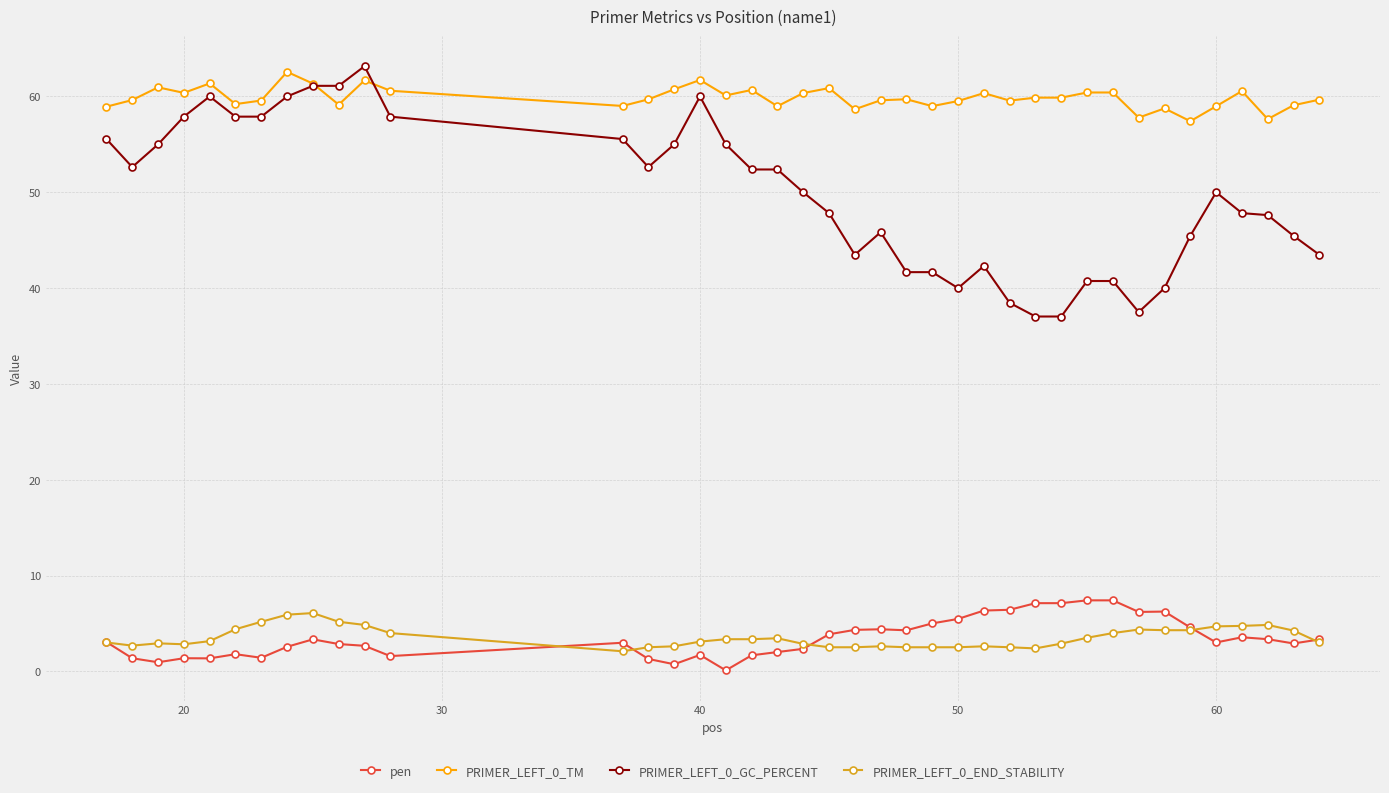

True or false: PRIMER_LEFT_0_GC_PERCENT has more than 0 interior local peaks.

True